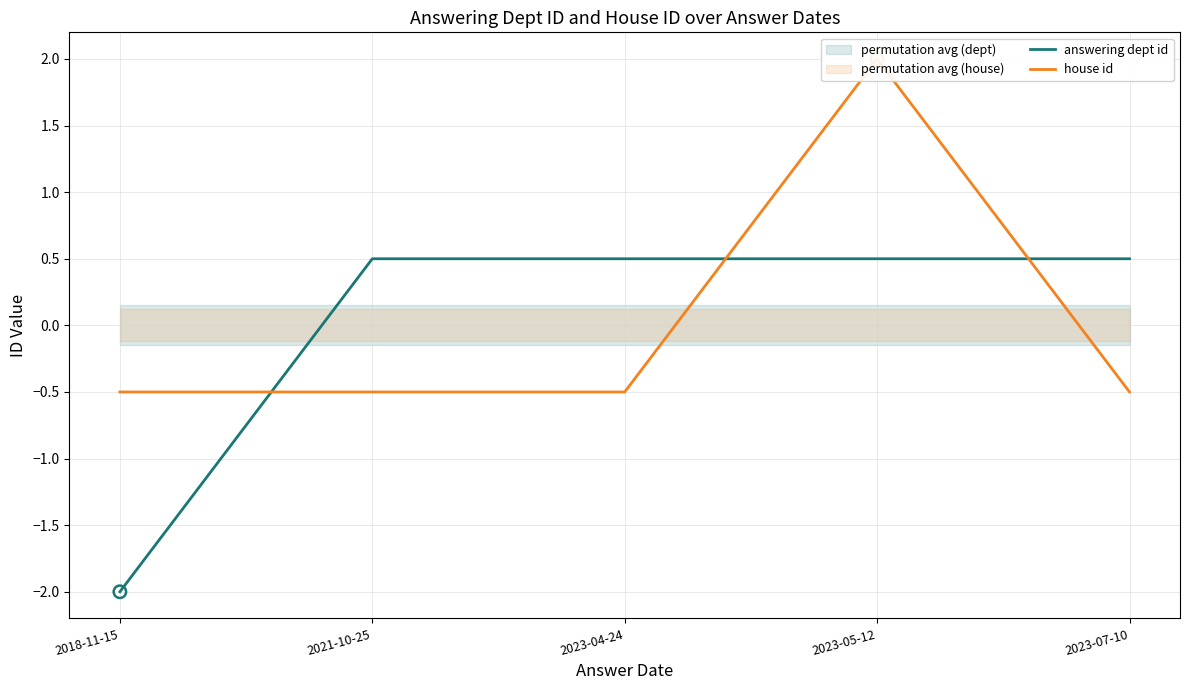

At how many categories does at least one series exceed 0?

4